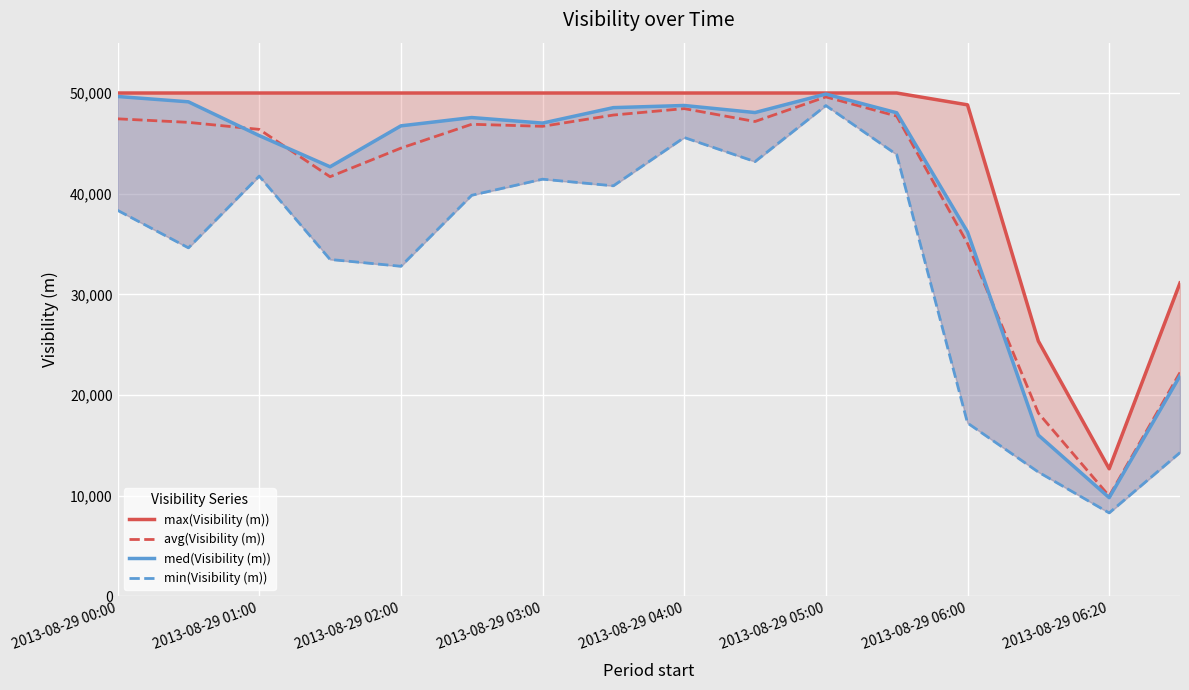

Which series has the largest total across all categories?

max(Visibility (m))